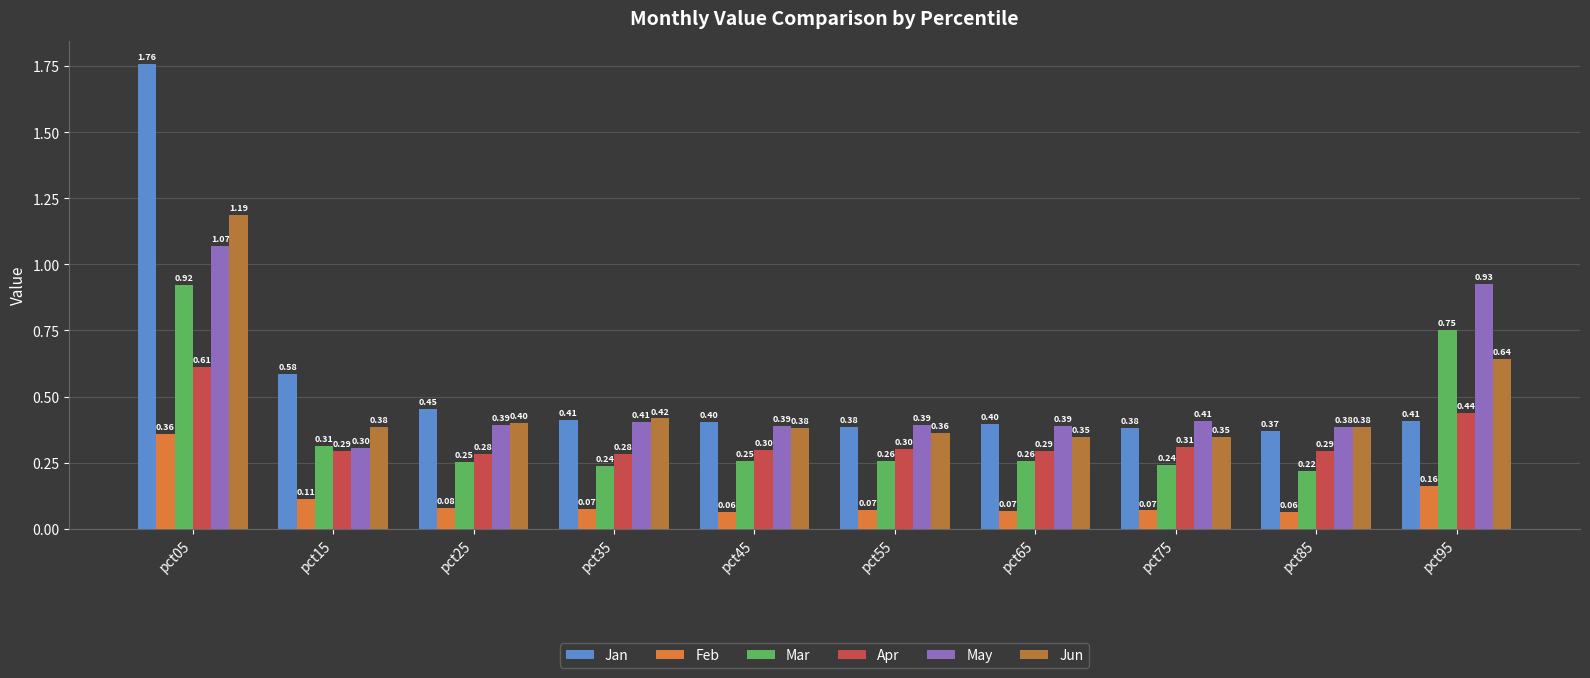

Where is May nearest to the value 0?

pct15